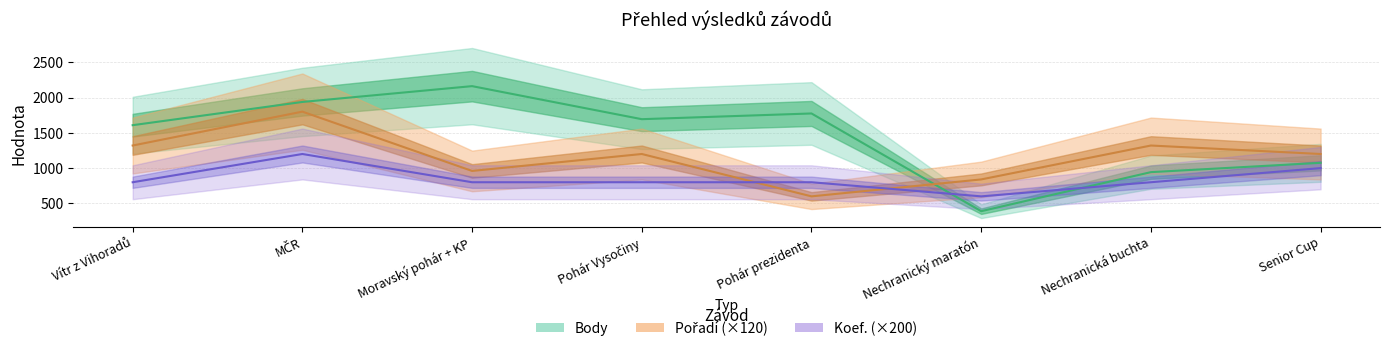

At which category is the sum across all series the highest?

MČR